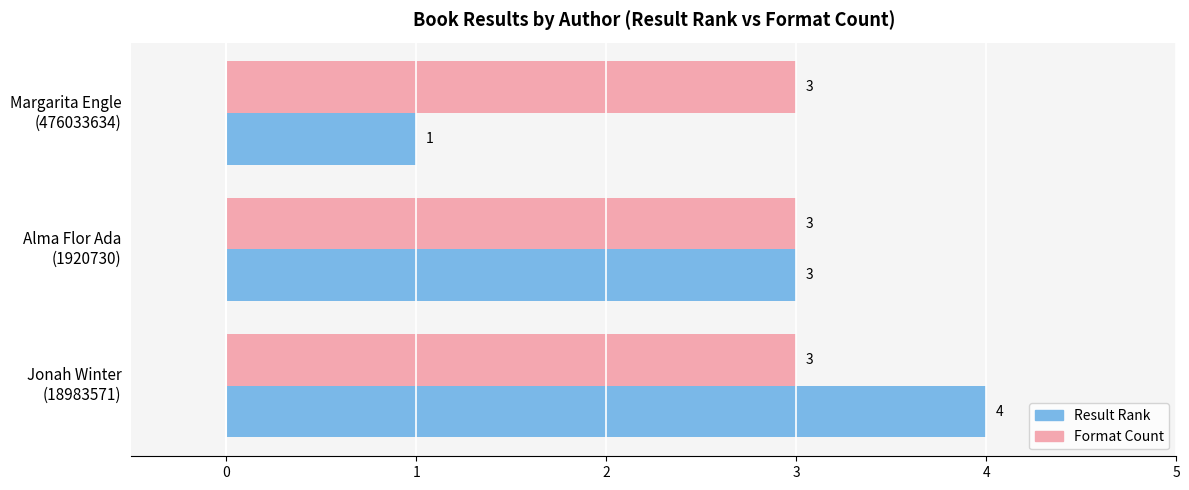

What is the lowest value of the Format Count series?

3